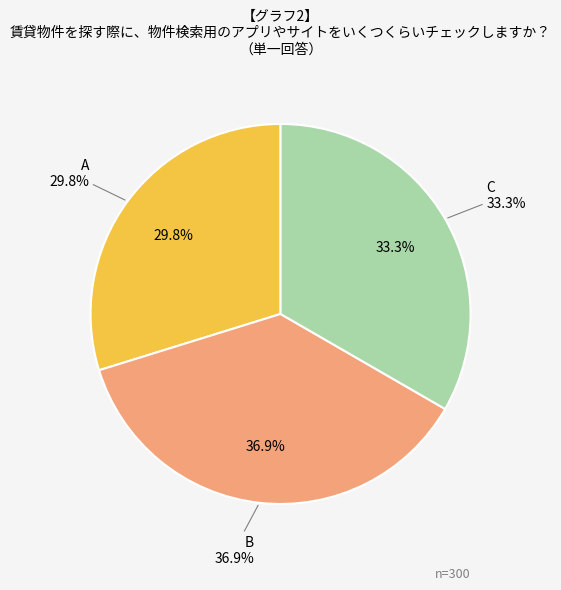

To the nearest percent, what is the difference between the largest and smallest slice percentages?

7%